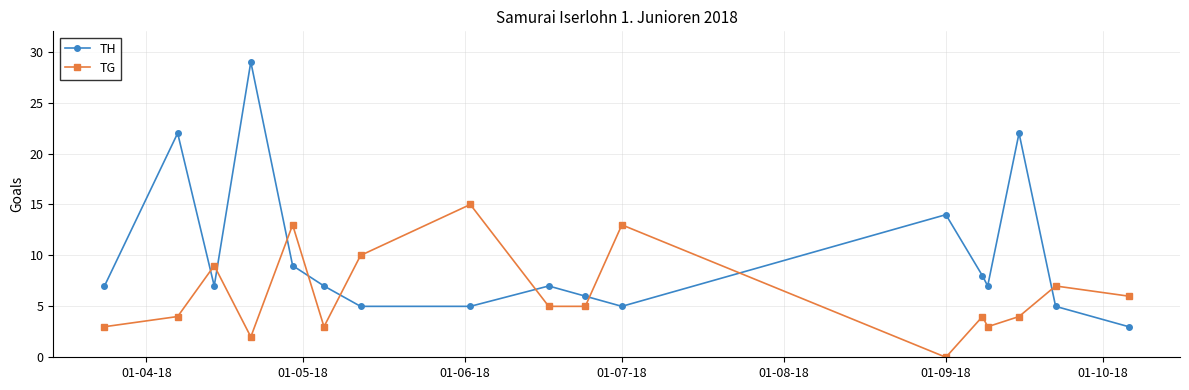

Reading left to right, extract all data points from this chart.

TH: 7	22	7	29	9	7	5	5	7	6	5	14	8	7	22	5	3
TG: 3	4	9	2	13	3	10	15	5	5	13	0	4	3	4	7	6